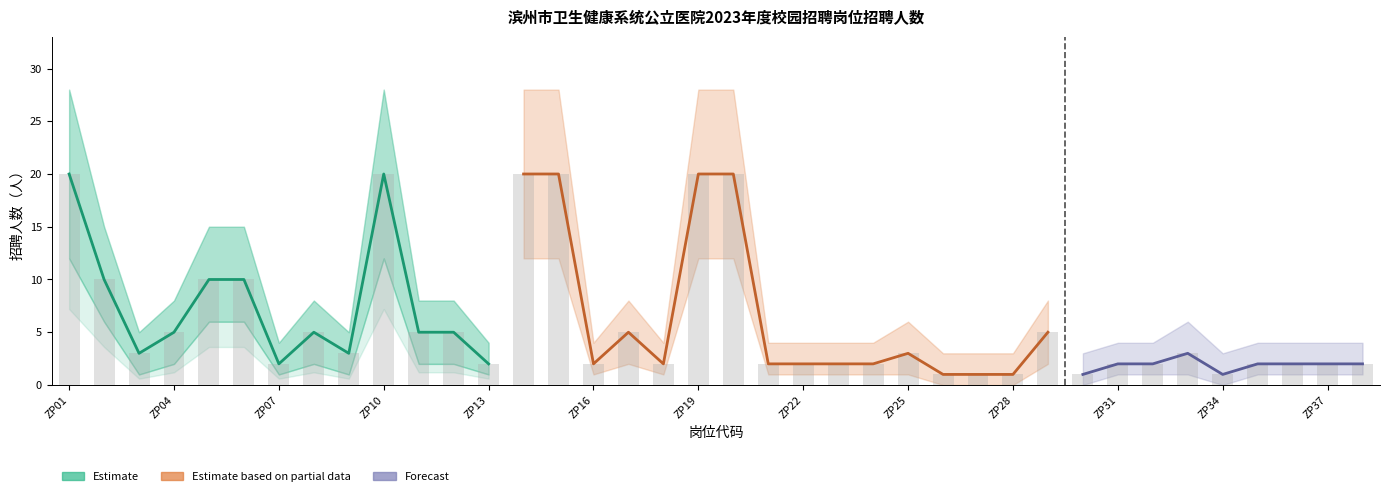

Which category has the highest value across all series?

ZP01